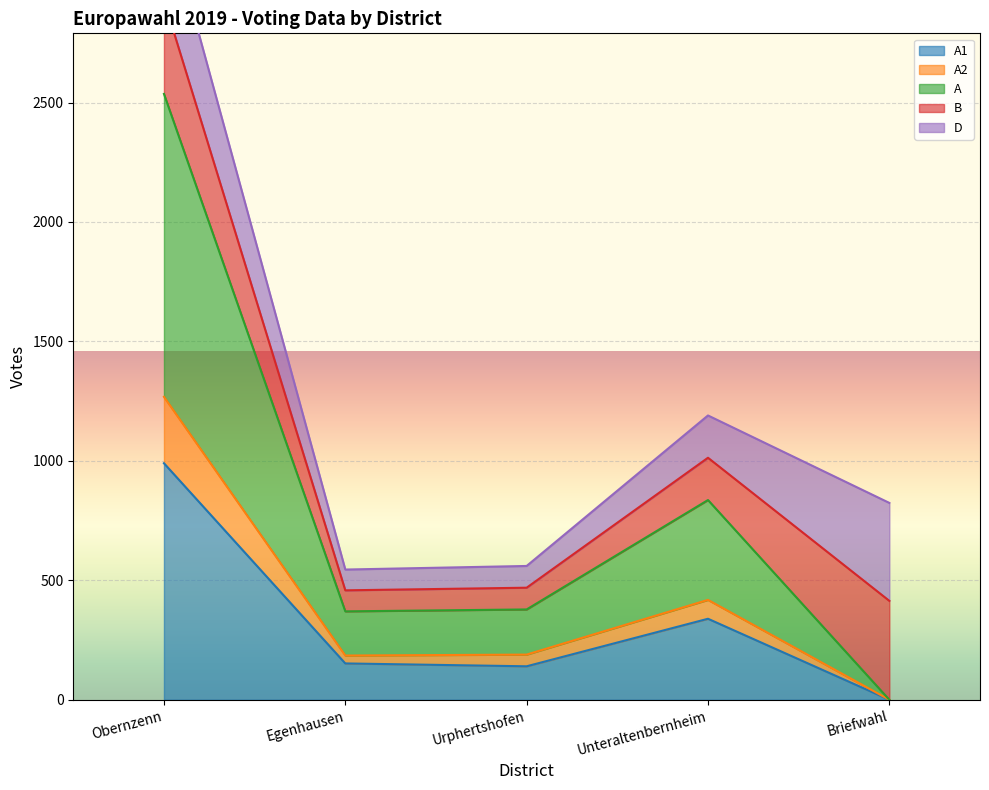

True or false: A1 has a value of 990 at Obernzenn.

True